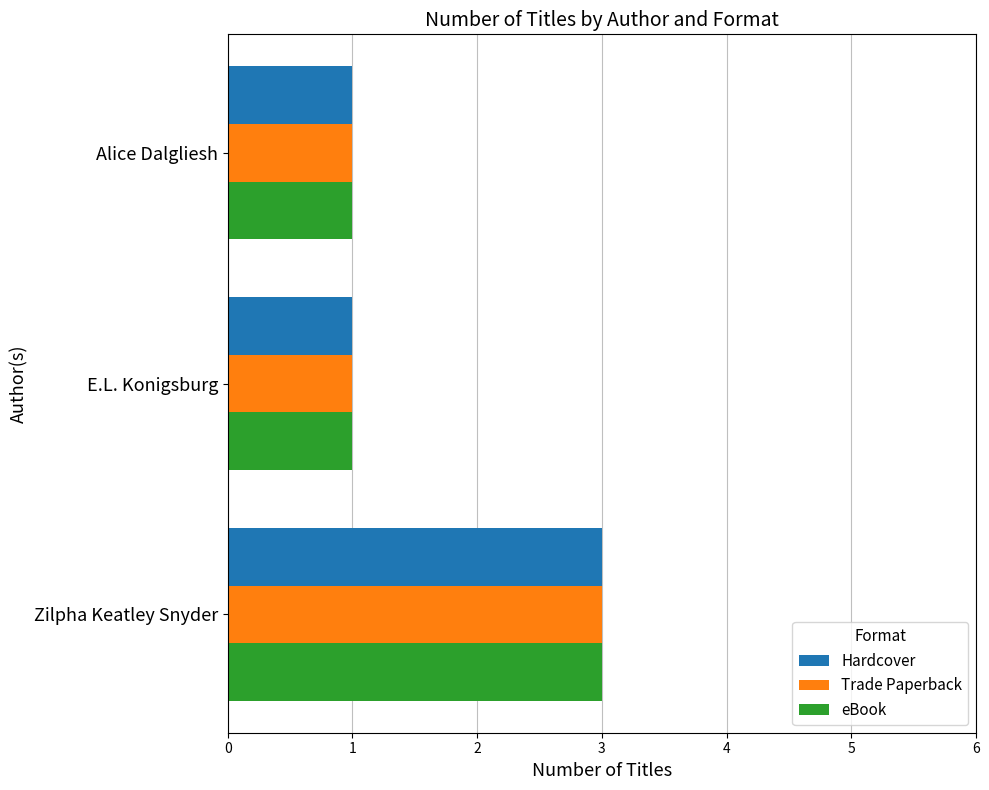

At which label does eBook reach its peak?

Zilpha Keatley Snyder